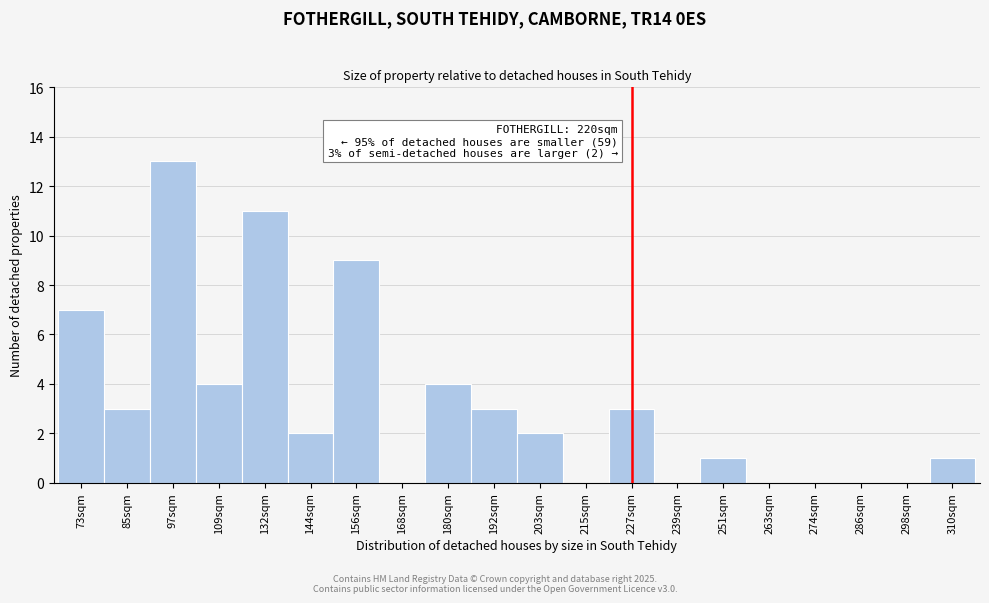

Reading right to left, list all the values displayed in this chart.

310sqm=1	298sqm=0	286sqm=0	274sqm=0	263sqm=0	251sqm=1	239sqm=0	227sqm=3	215sqm=0	203sqm=2	192sqm=3	180sqm=4	168sqm=0	156sqm=9	144sqm=2	132sqm=11	109sqm=4	97sqm=13	85sqm=3	73sqm=7